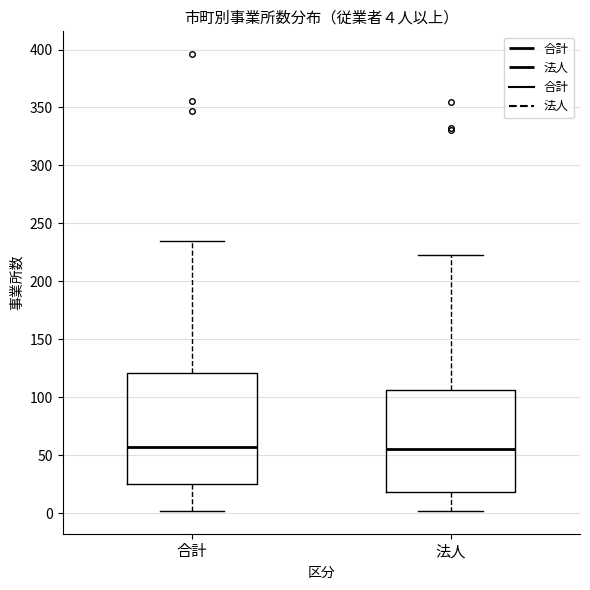

Which box is the tallest, from its lower edge to its upper edge?

合計